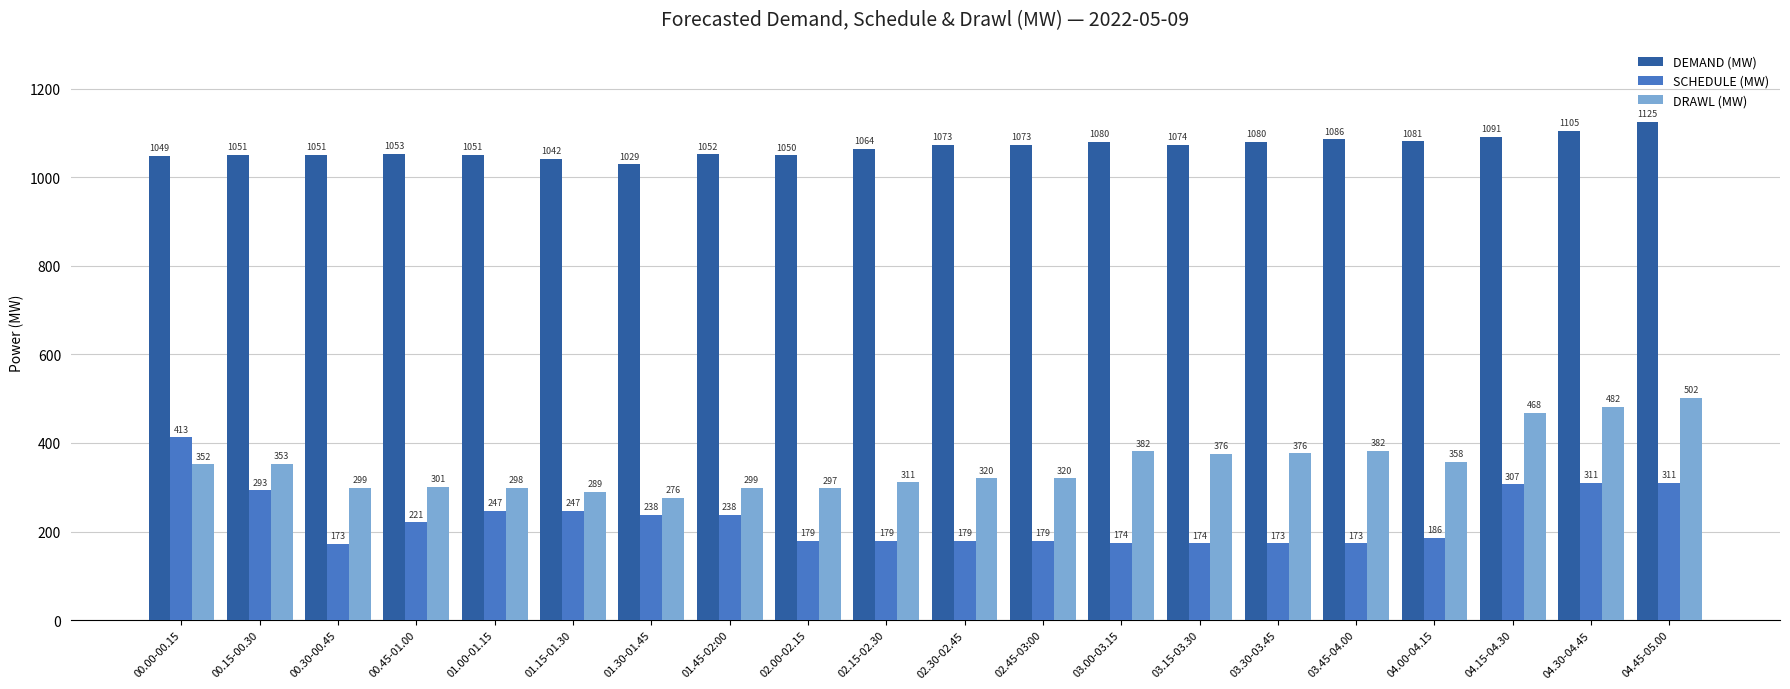

Between 02.00-02.15 and 04.15-04.30, which series saw the biggest shift?

DRAWL (MW)